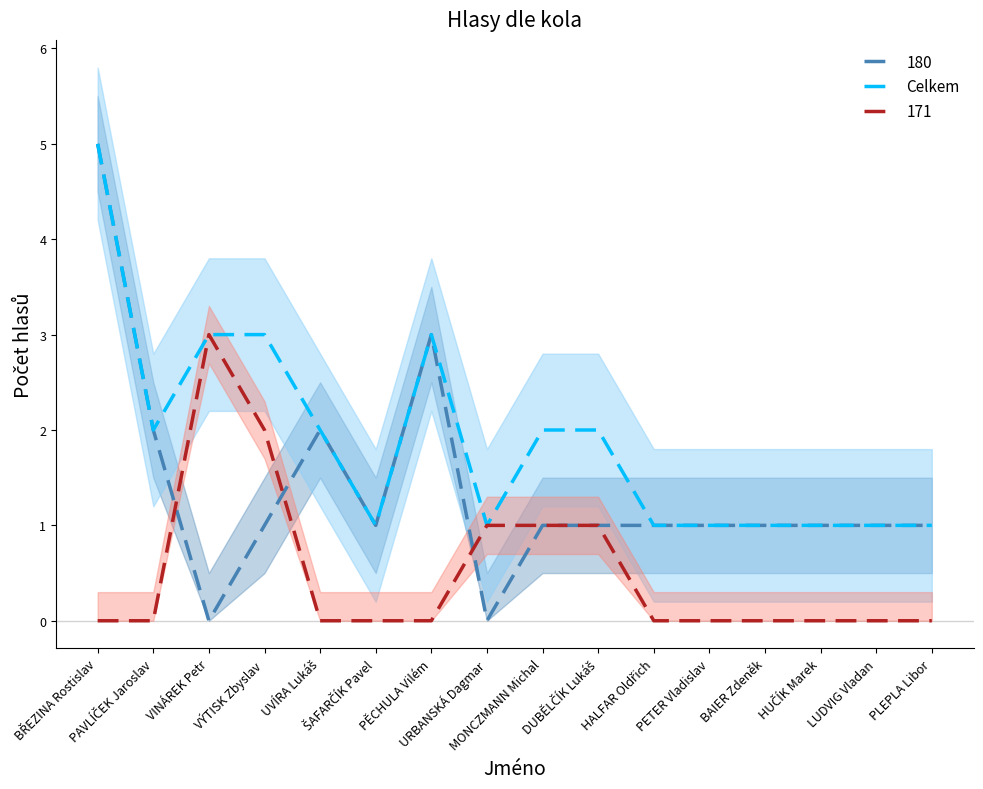

What position from the right is BŘEZINA Rostislav?

16